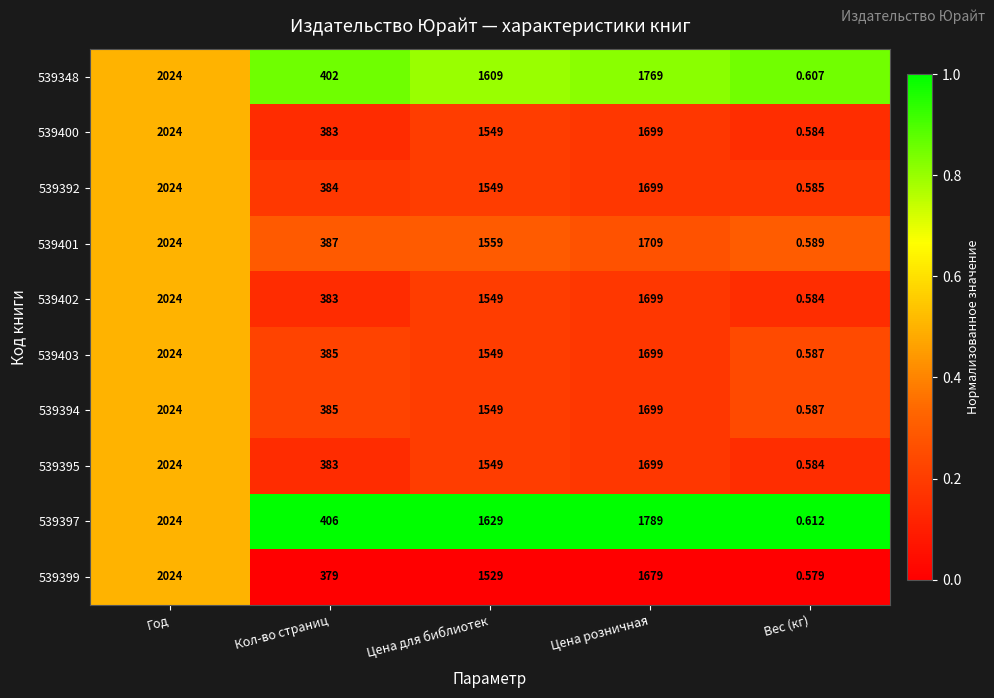

Rank the categories by 539401 value from lowest to highest.

Вес (кг), Кол-во страниц, Цена для библиотек, Цена розничная, Год